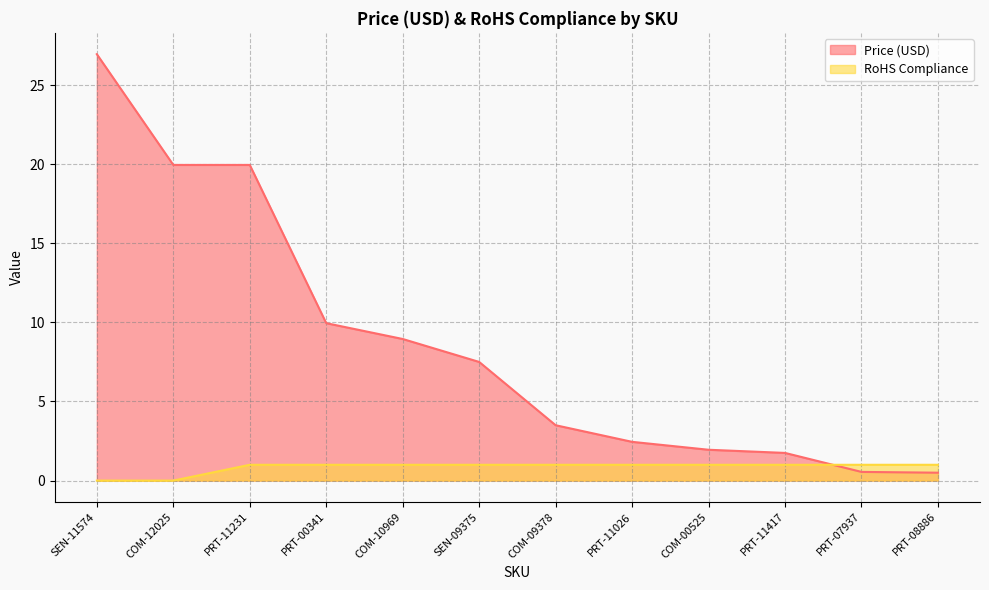

How many lines are shown in the chart?

2